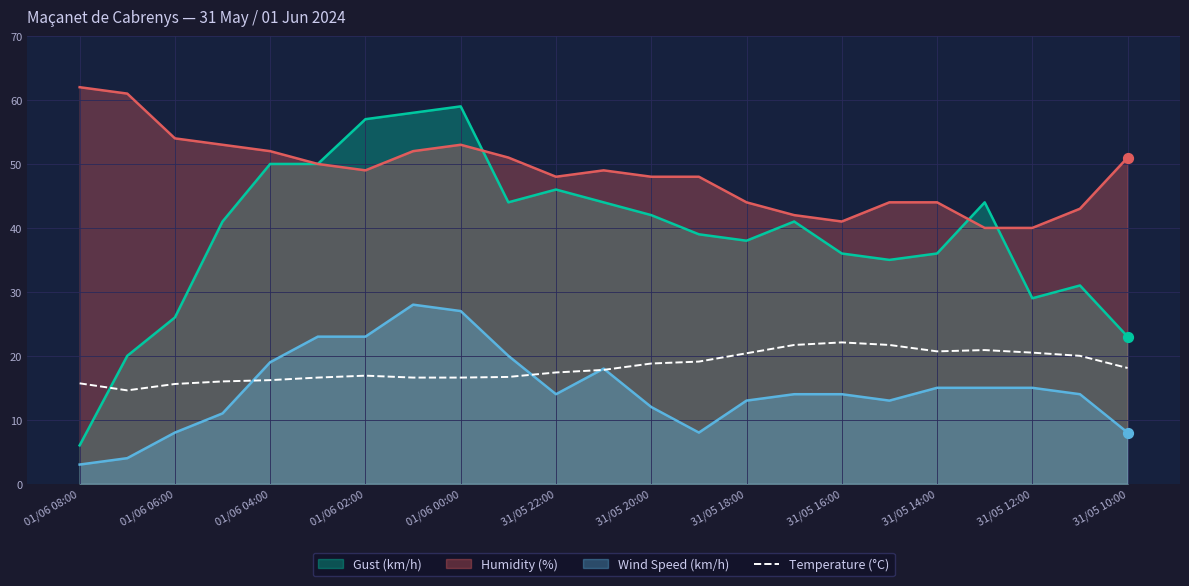

Between 01/06 02:00 and 31/05 16:00, which series saw the biggest shift?

Gust (km/h)